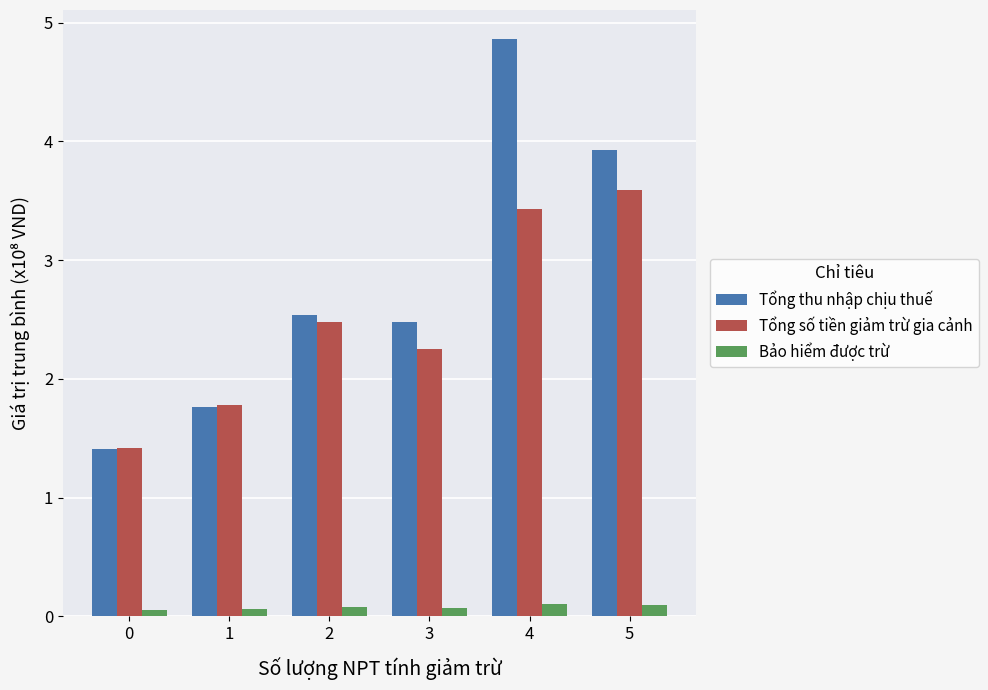

What is the total value across all series at 4?

8.4